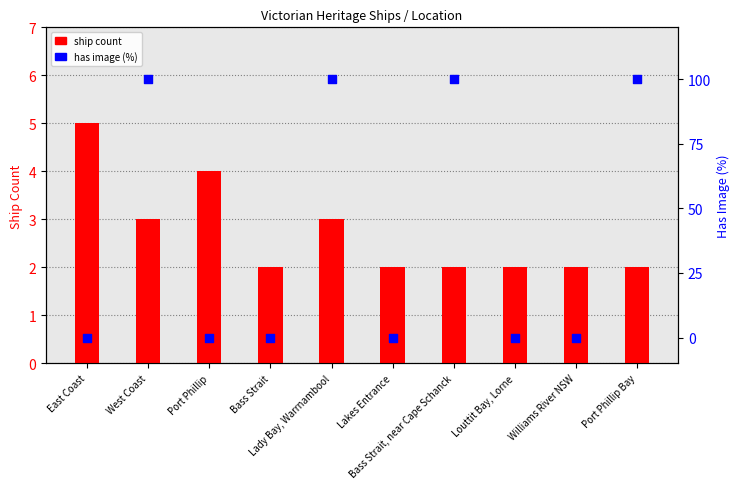

What is the total value across all series at Port Phillip Bay?

102